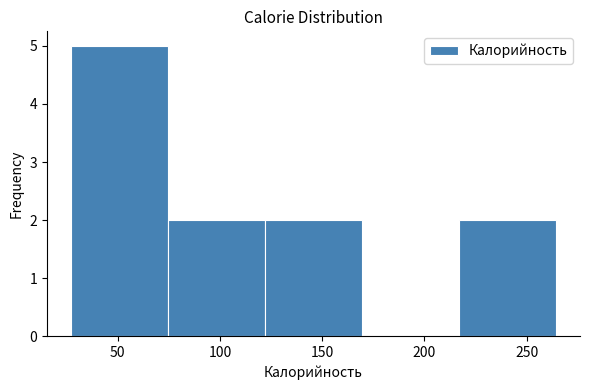

Which range on the x-axis has the tallest bar?

25 to 75